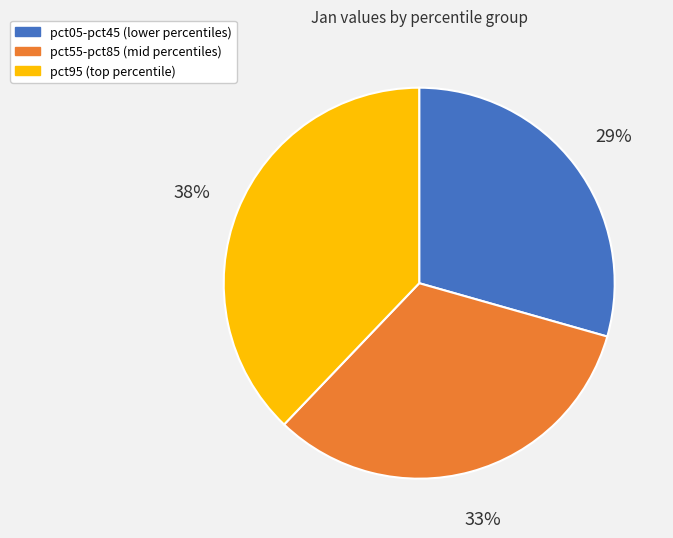

To the nearest percent, what is the average slice percentage?

33%